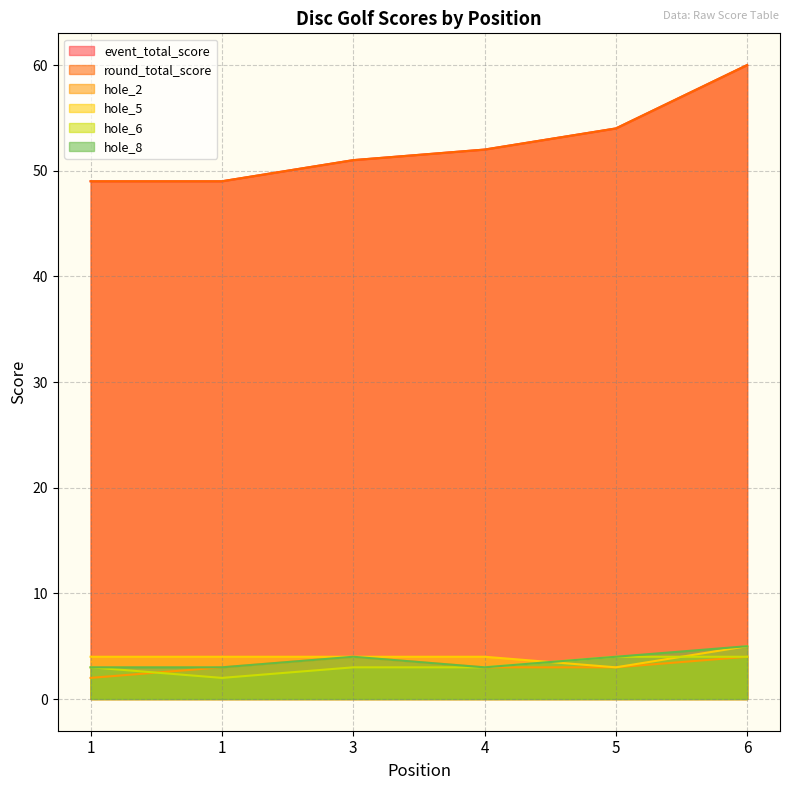

What is the difference between the second highest and second lowest values in the hole_6 series?

1